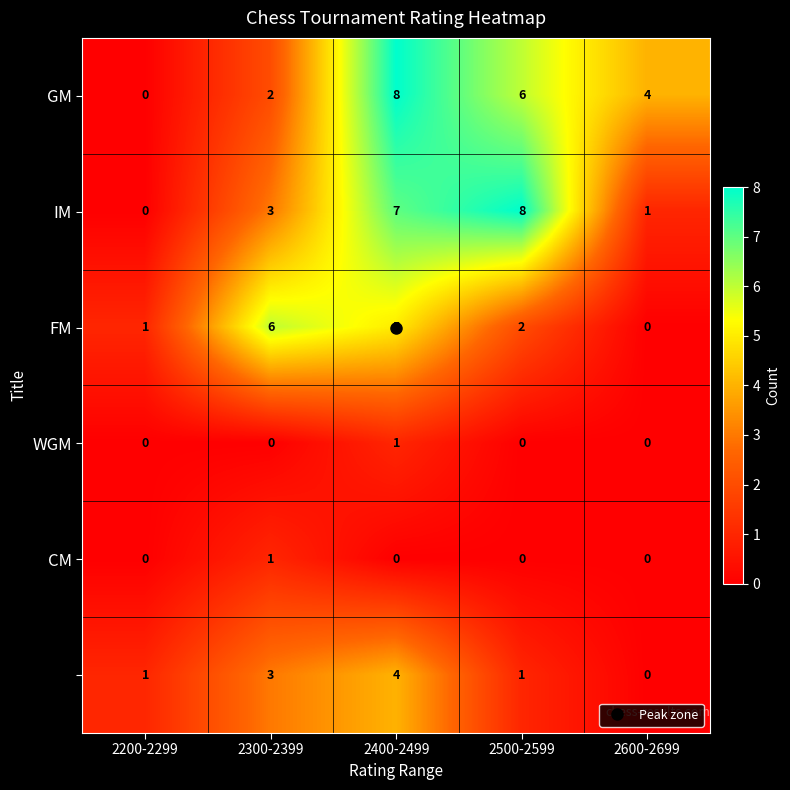

What is the total value across all series at 2300-2399?

15